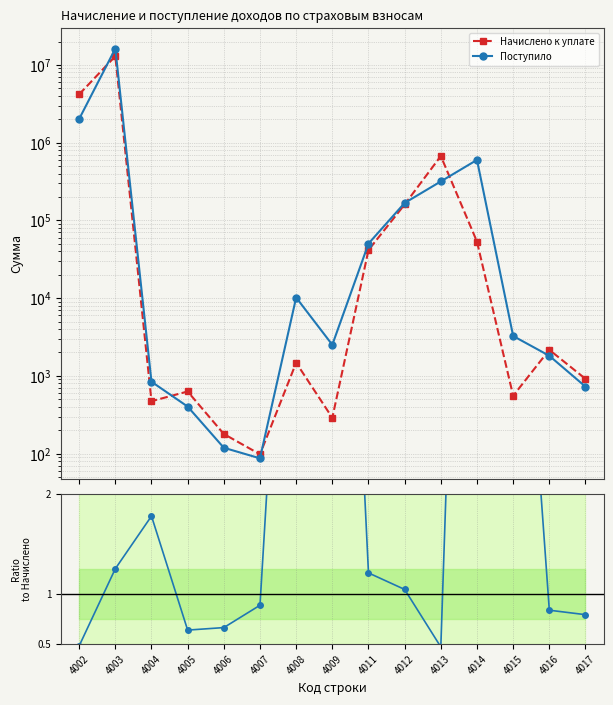

Rank the categories by Поступило value from highest to lowest.

4003, 4002, 4014, 4013, 4012, 4011, 4008, 4015, 4009, 4016, 4004, 4017, 4005, 4006, 4007